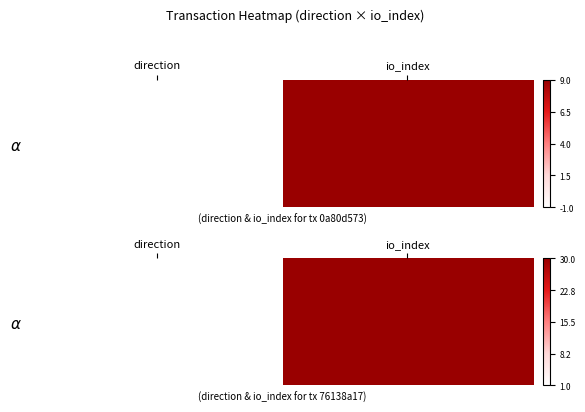

Where is the data nearest to the value 0?

direction